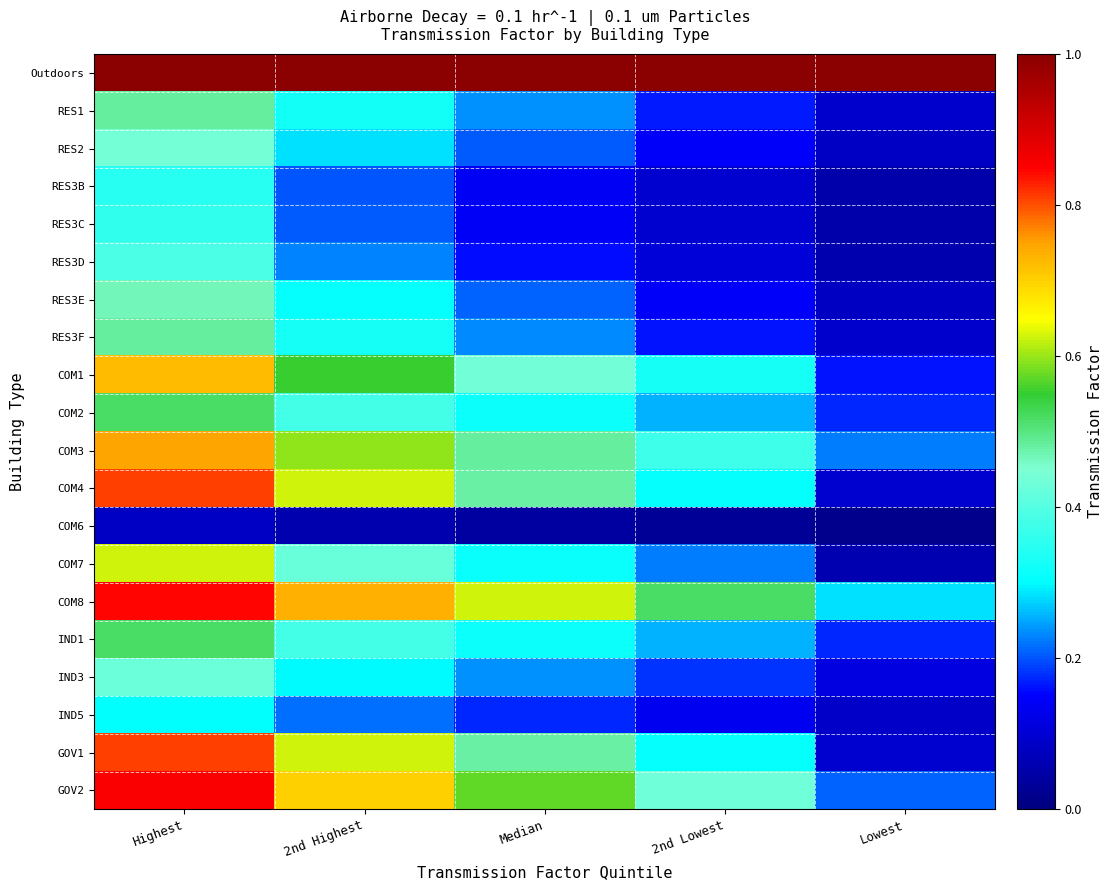

What is the average value of the COM3 series?

0.5